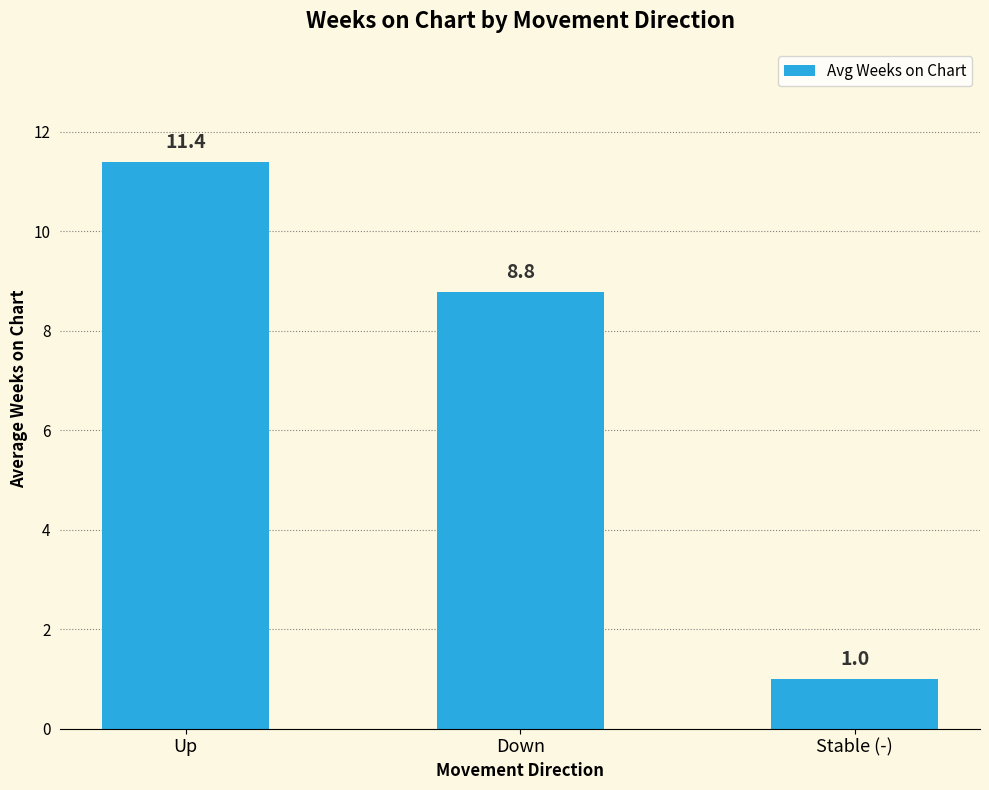

Rank the categories by value from lowest to highest.

Stable (-), Down, Up